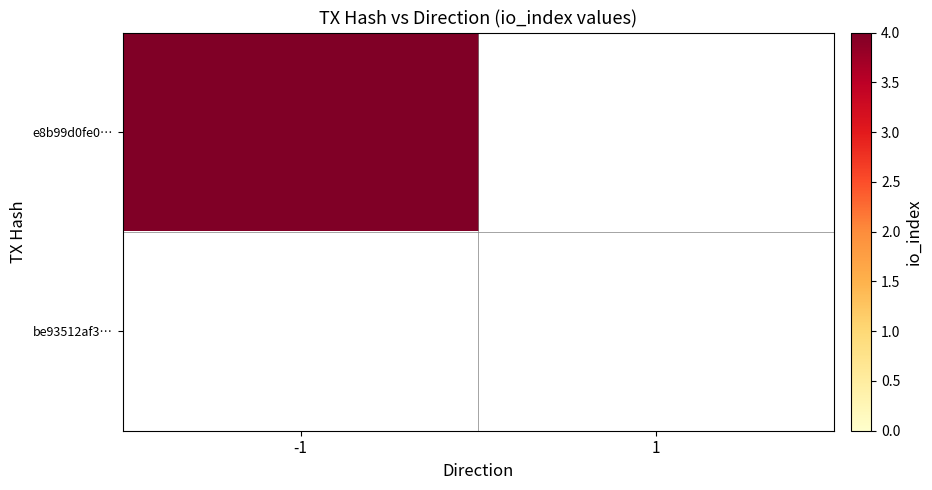

Which series has the largest range (max minus min)?

e8b99d0fe0…